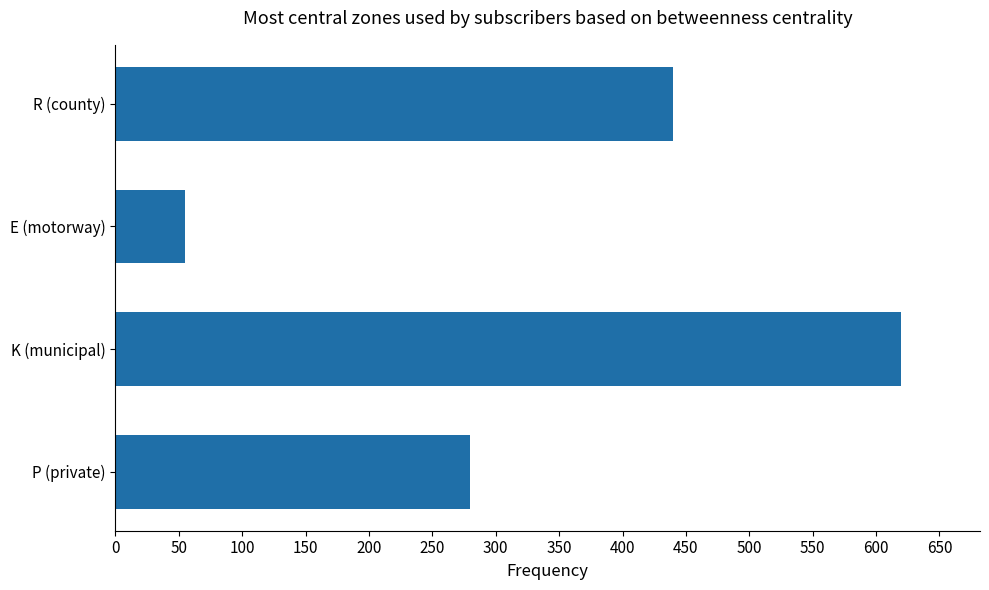

What is the maximum value shown in the chart?

620